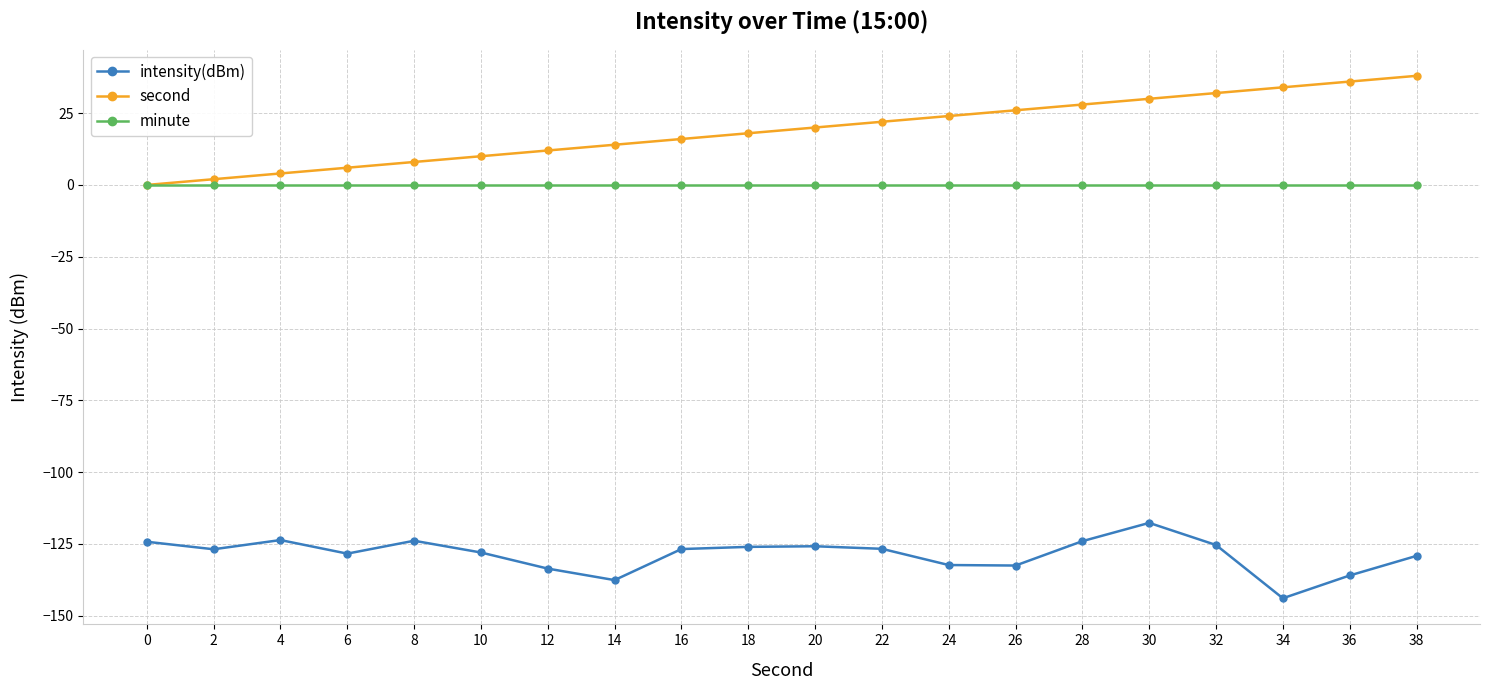

The value of intensity(dBm) at 32 is -72.2. True or false?

False